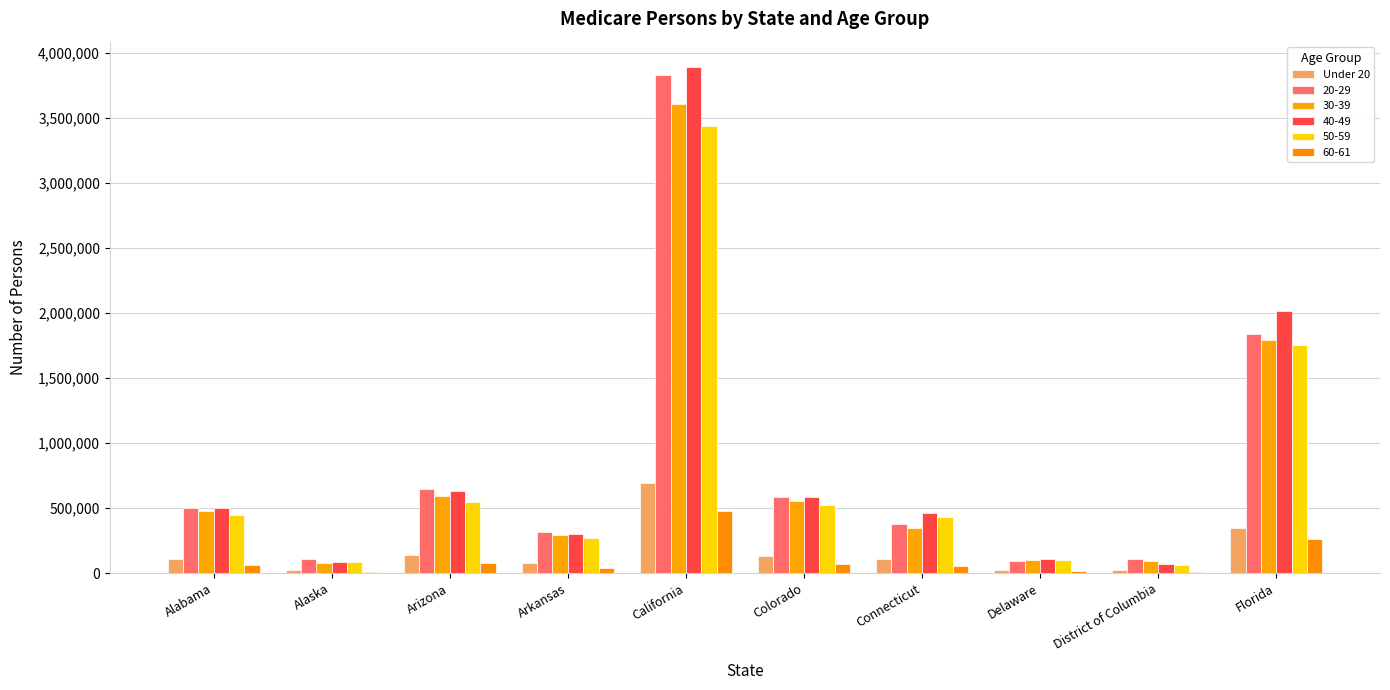

Does the chart contain stacked bars?

No